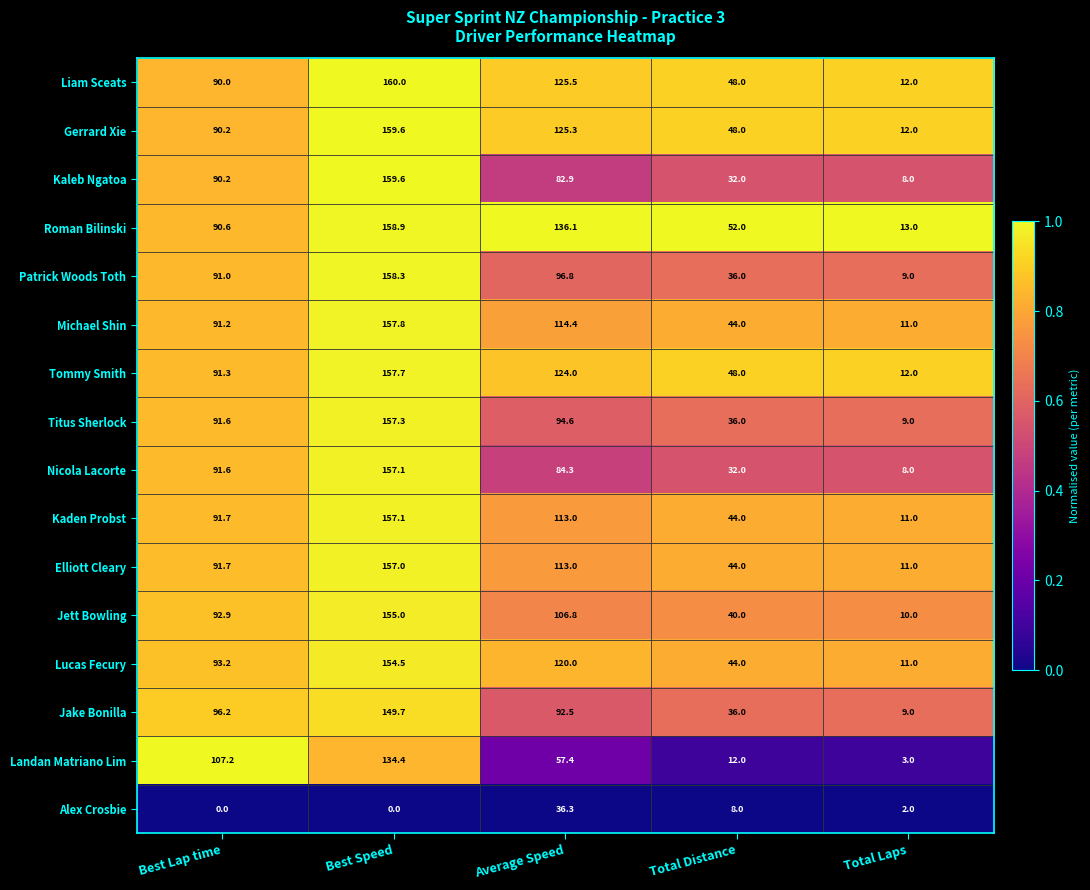

At which label is Patrick Woods Toth closest to 83?

Best Lap time